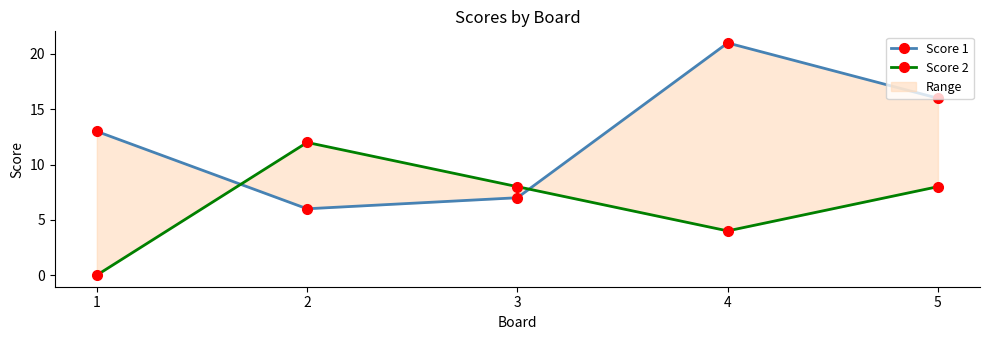

After their last crossing, which series has the higher values: Score 1 or Score 2?

Score 1